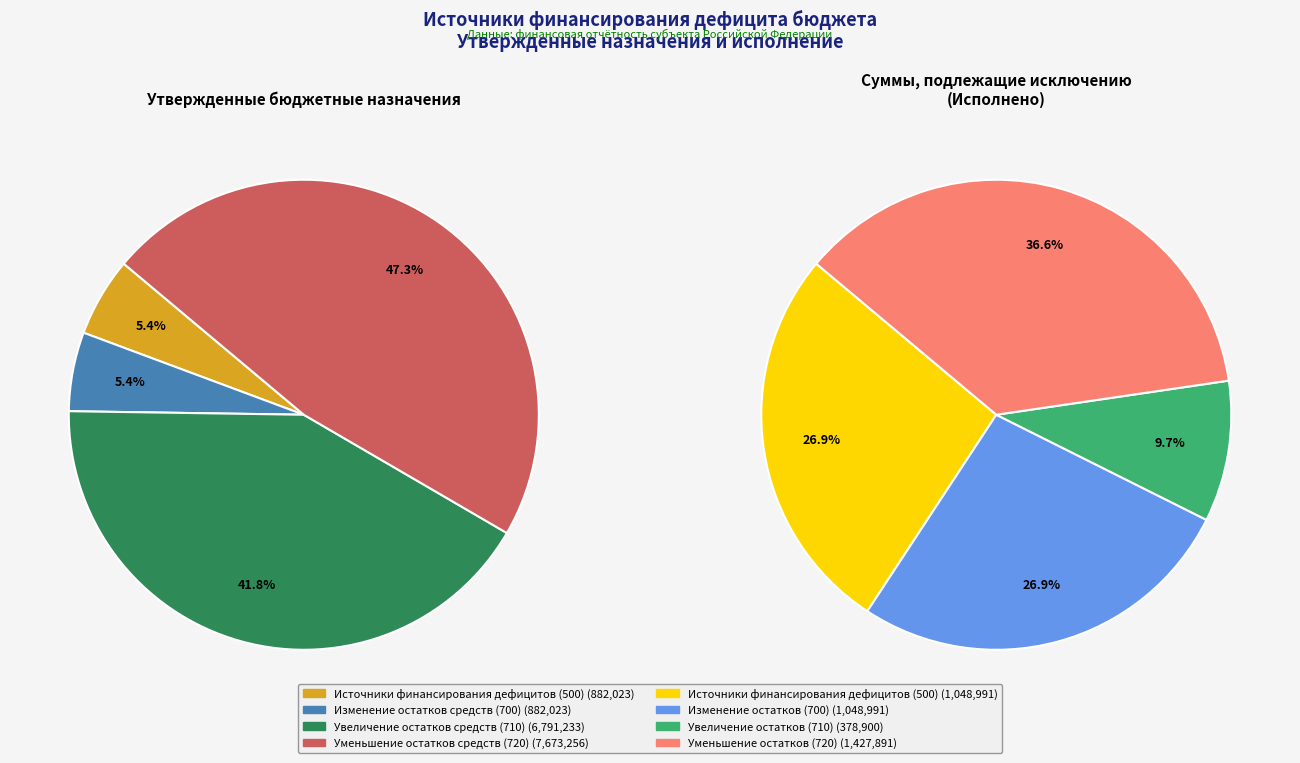

True or false: Уменьшение прочих остатков денежных средств accounts for 15% of the total.

False